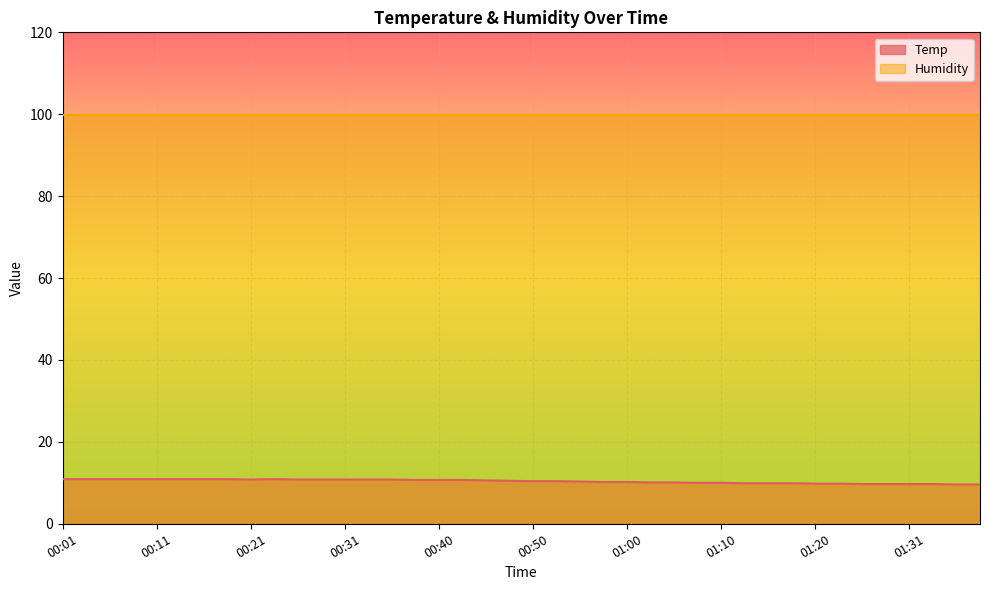

Reading left to right, what are all the values shown in this chart?

10.9	10.9	10.9	10.9	10.9	10.9	10.9	10.9	10.8	10.9	10.8	10.8	10.8	10.8	10.8	10.7	10.7	10.7	10.6	10.5	10.4	10.4	10.3	10.2	10.2	10.1	10.1	10.0	10.0	9.9	9.9	9.9	9.8	9.8	9.7	9.7	9.7	9.7	9.6	9.6